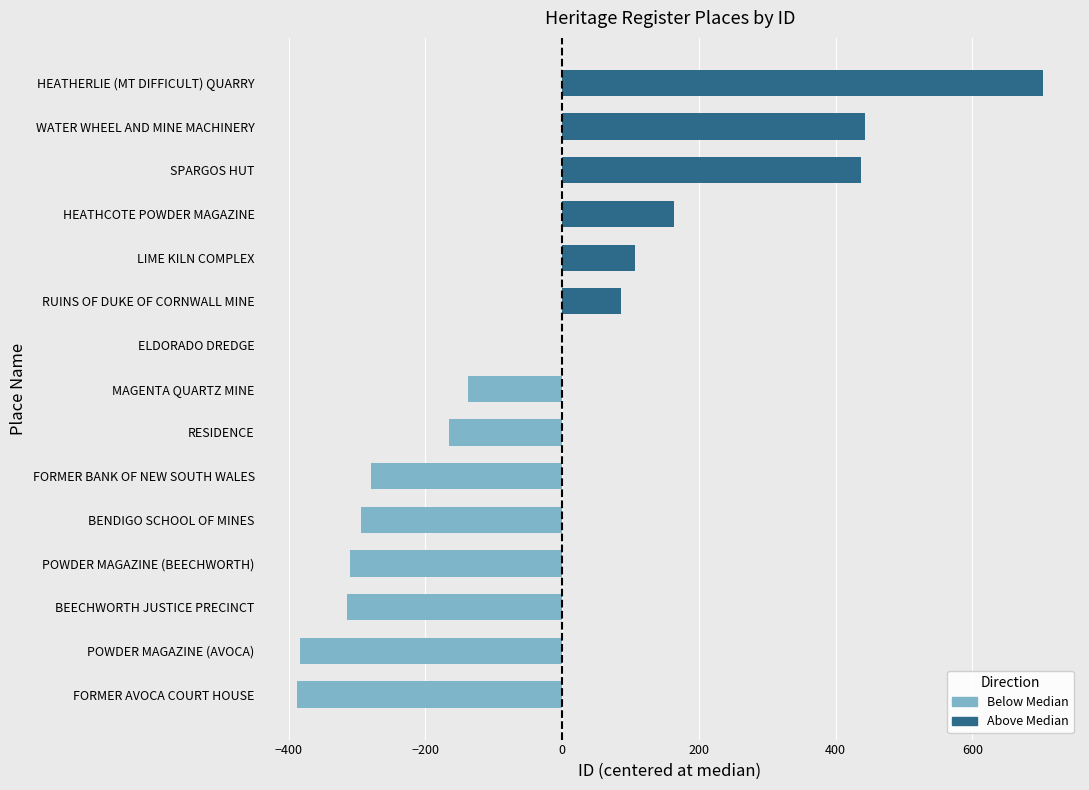

Which label corresponds to the largest value in the chart?

HEATHERLIE (MT DIFFICULT) QUARRY